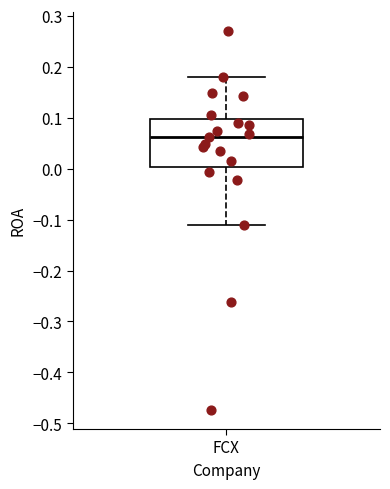

Transcribe this box plot: give where the median line is, the range the box spans, and where the two whiskers end, as read against the y-axis. The values are not printed on the chart, so give them approximately, as read against the axis.

median 0.06, box 0.00 to 0.10, whiskers -0.11 to 0.18